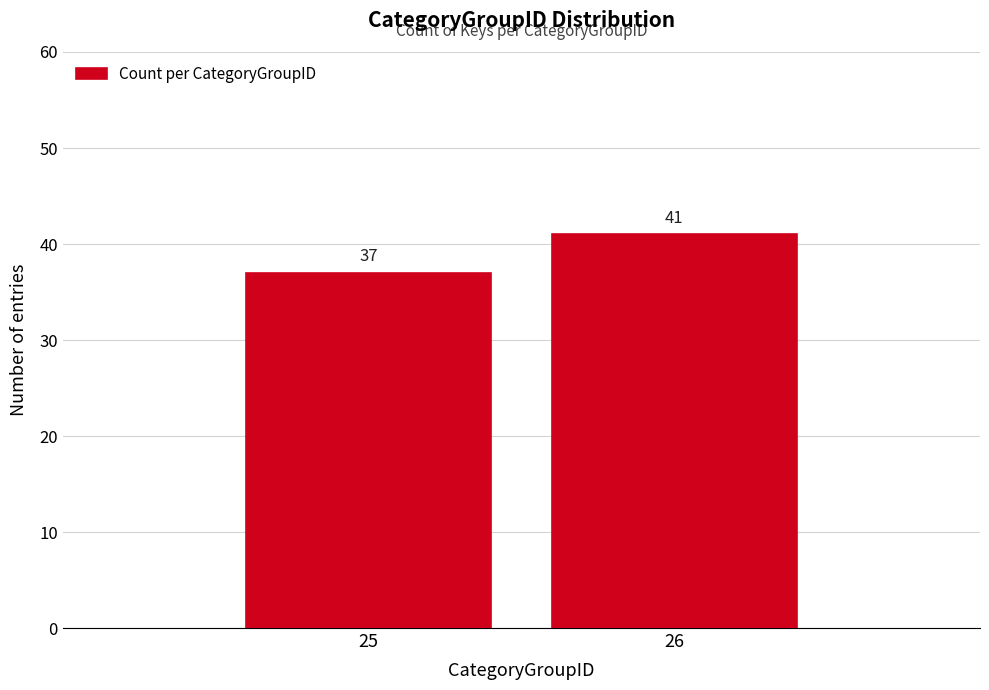

Reading right to left, extract all data points from this chart.

41	37